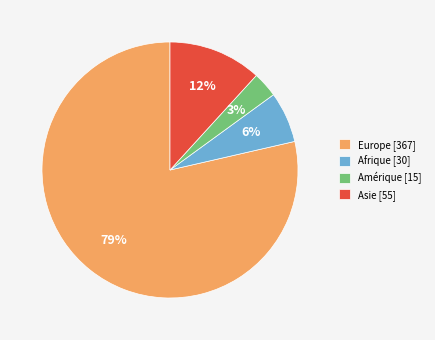

What percentage is the Asie slice, to the nearest percent?

12%